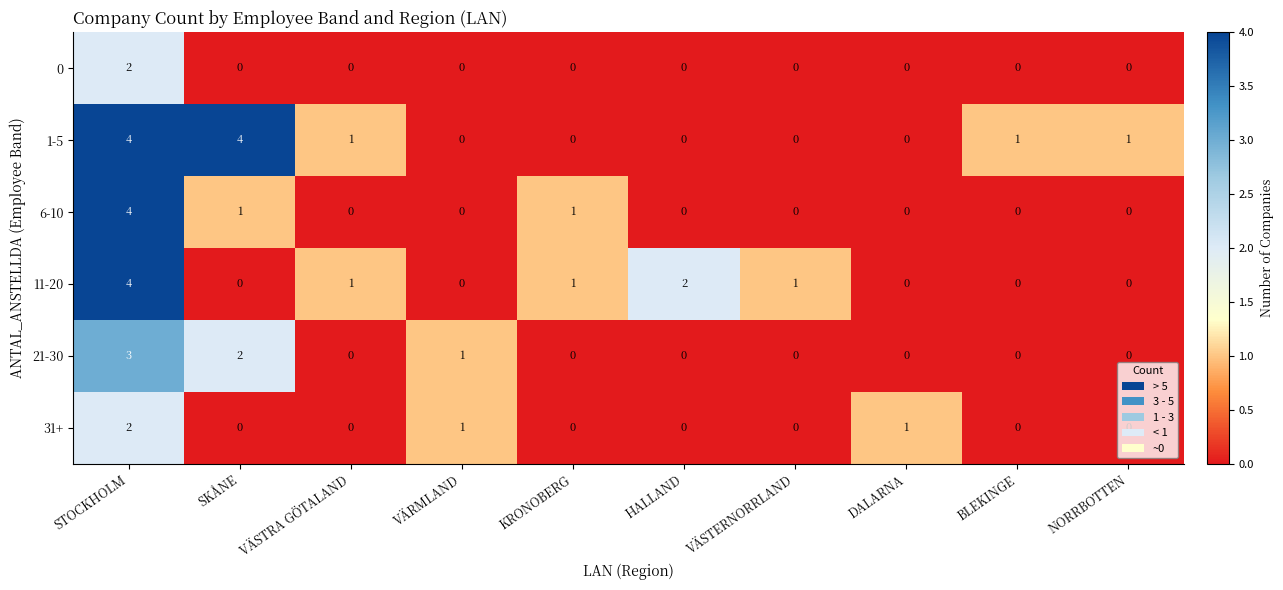

What is the maximum value for 11-20?

4